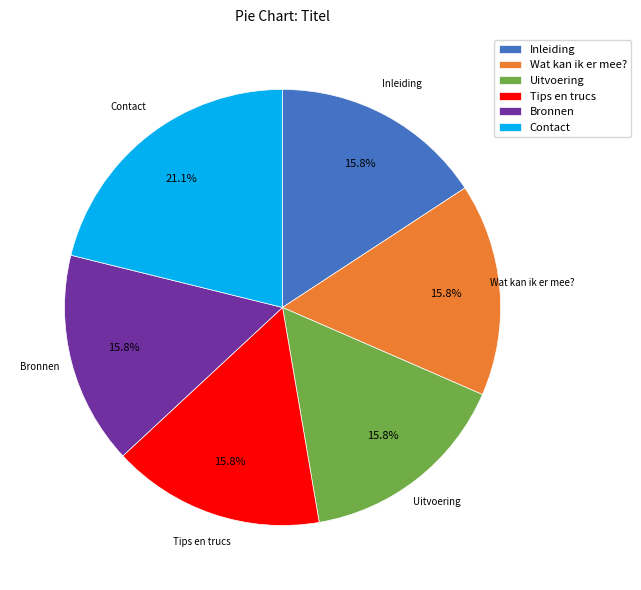

To the nearest percent, what is the average slice percentage?

17%